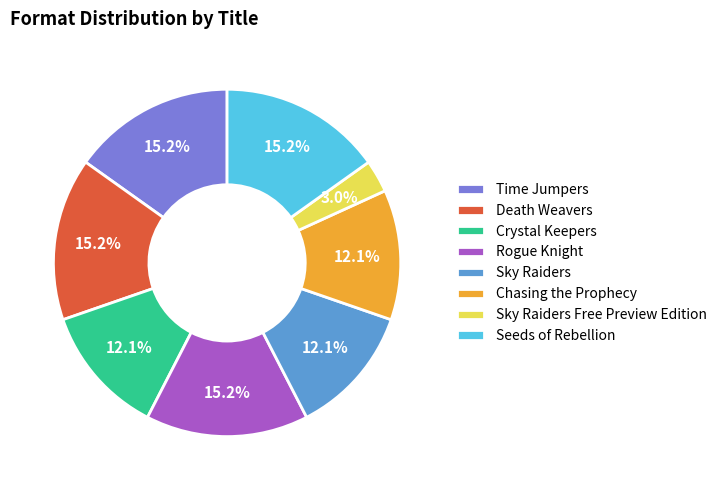

To the nearest percent, what is the combined percentage of Rogue Knight and Crystal Keepers?

27%